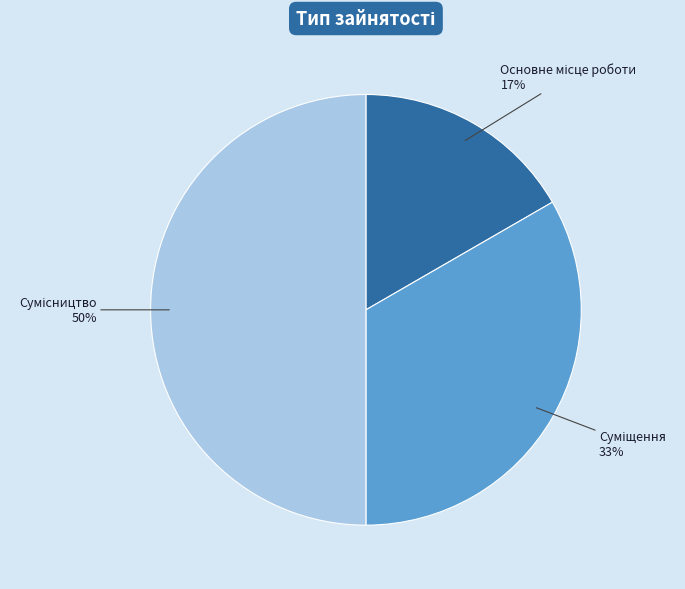

To the nearest percent, what is the difference between the largest and smallest slice percentages?

33%